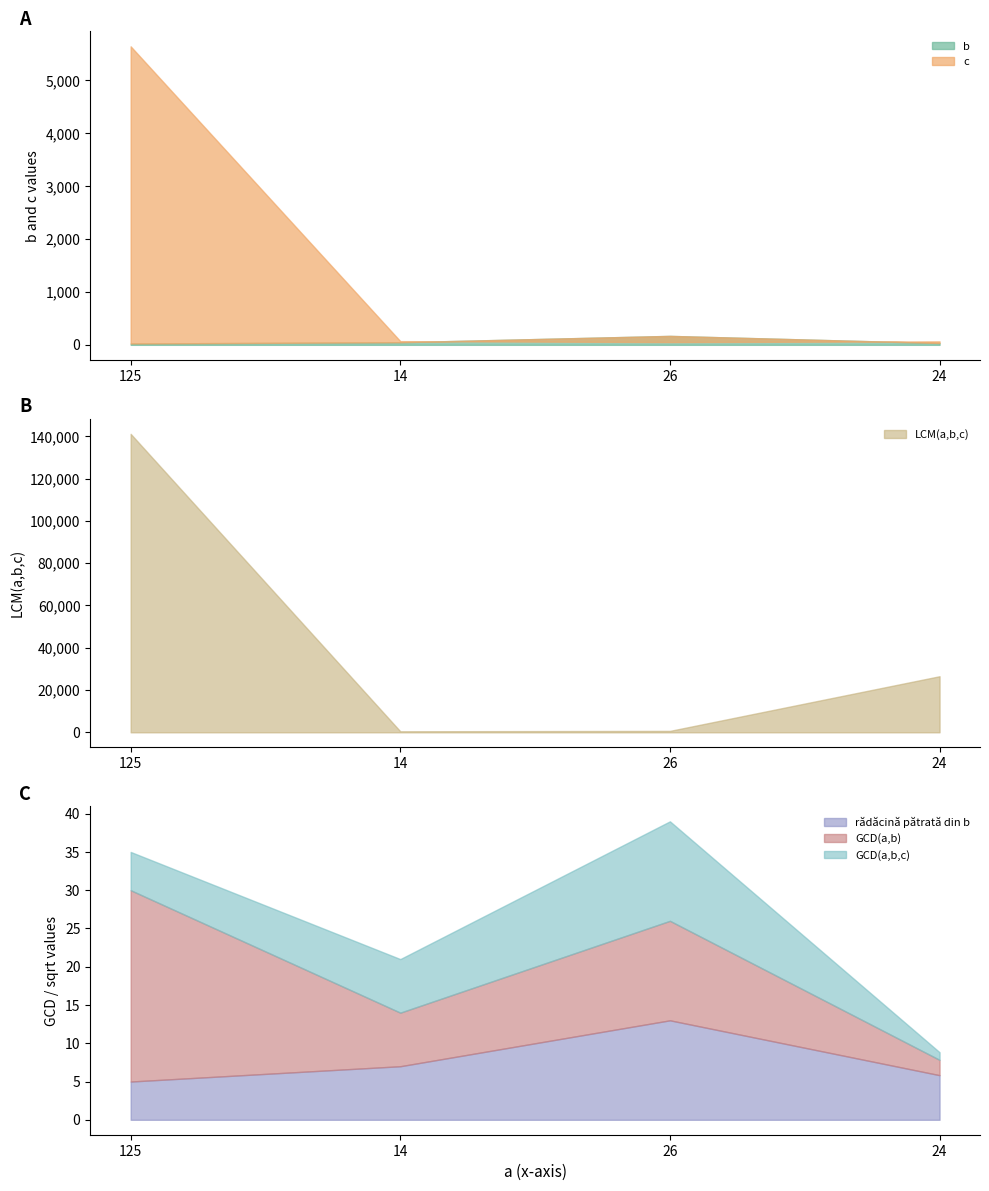

What is the difference between the GCD(a,b) values at 14 and 26?

6.0